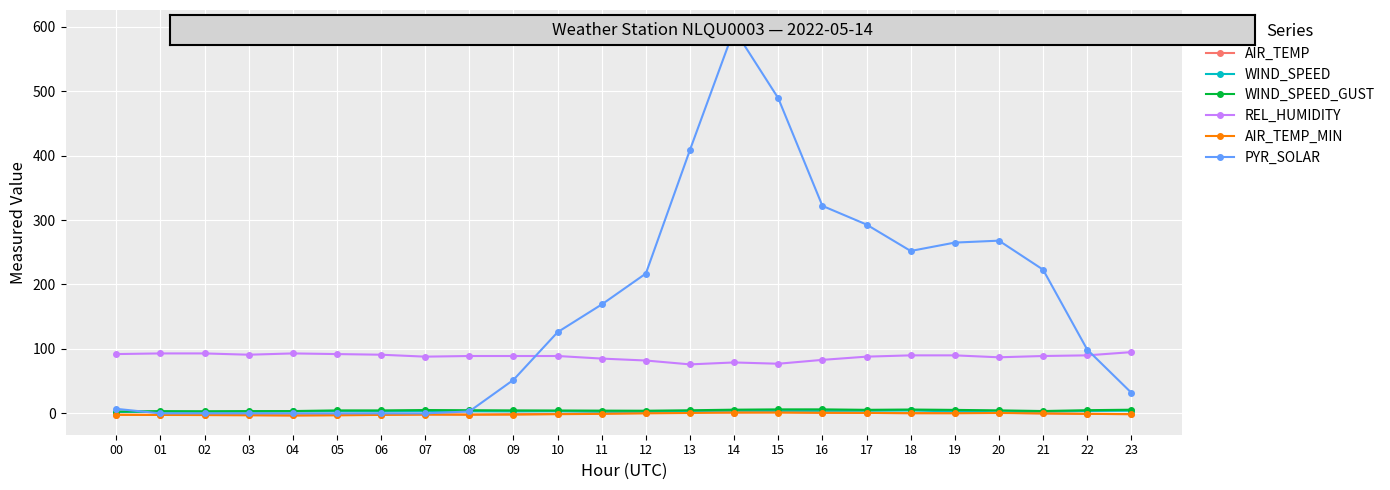

What is the value of the WIND_SPEED_GUST point at the 15th from the left?

5.7